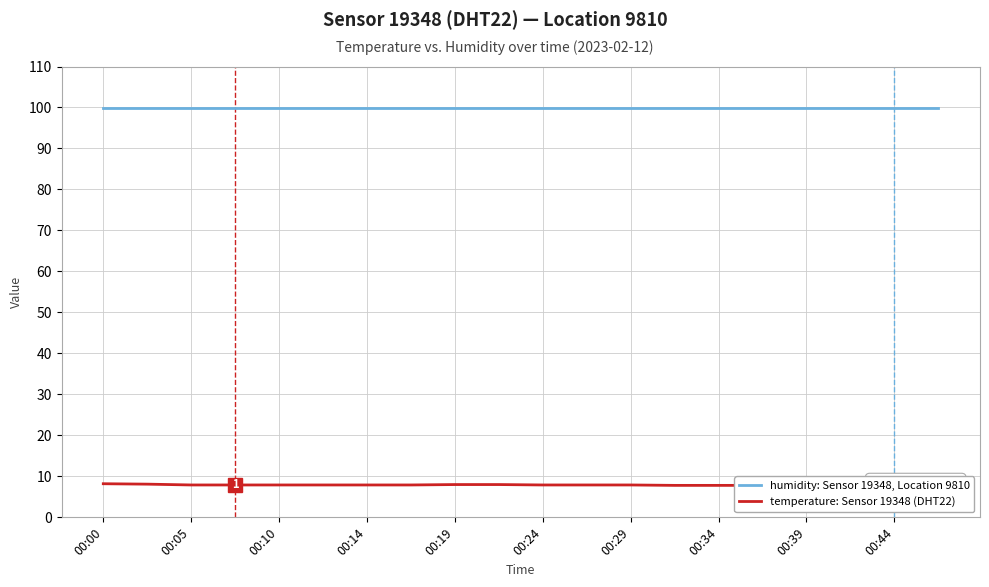

What position from the right is 00:10?

16